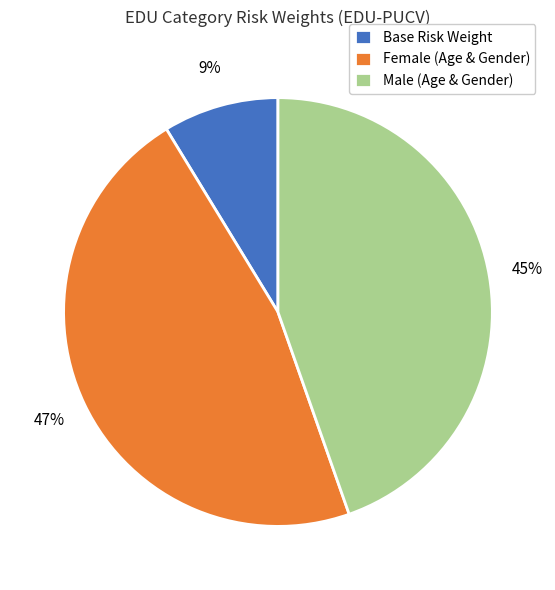

To the nearest percent, what is the difference between the largest and smallest slice percentages?

38%